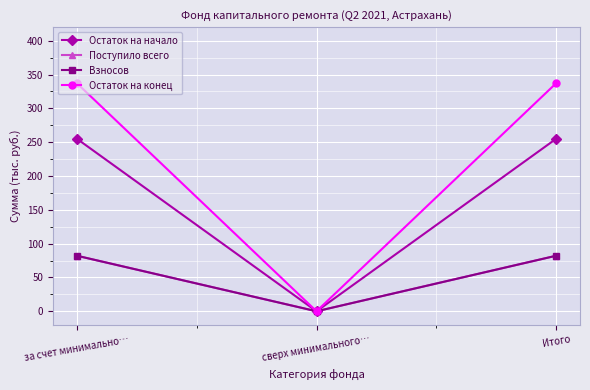

Does the chart have visible grid lines?

Yes